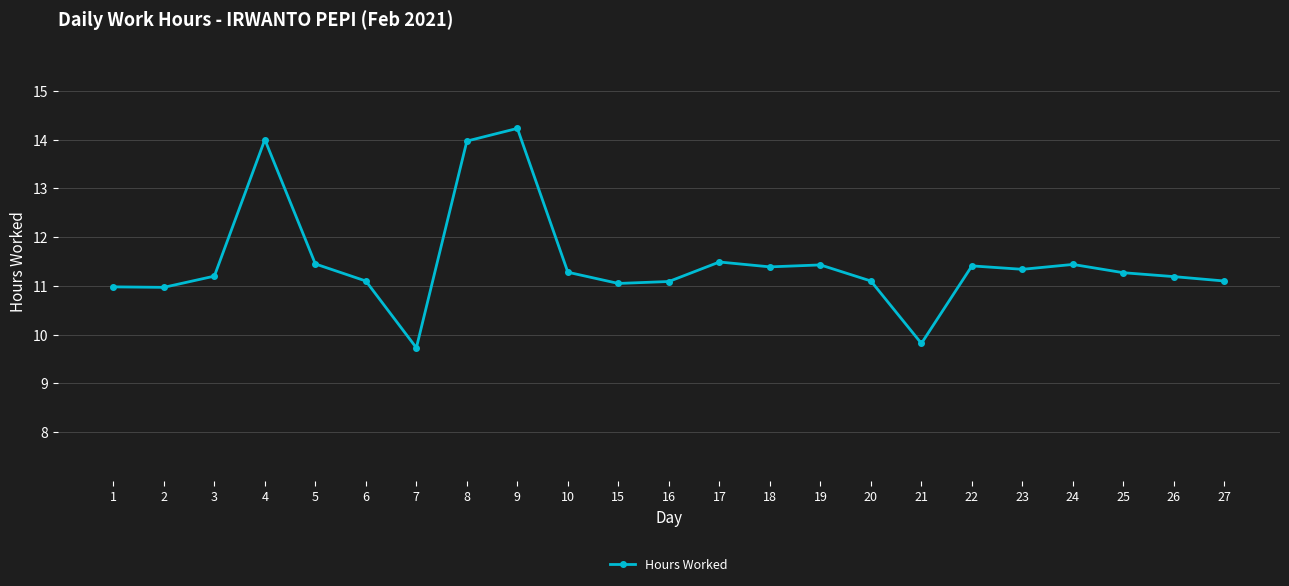

What is the minimum value shown in the chart?

9.7